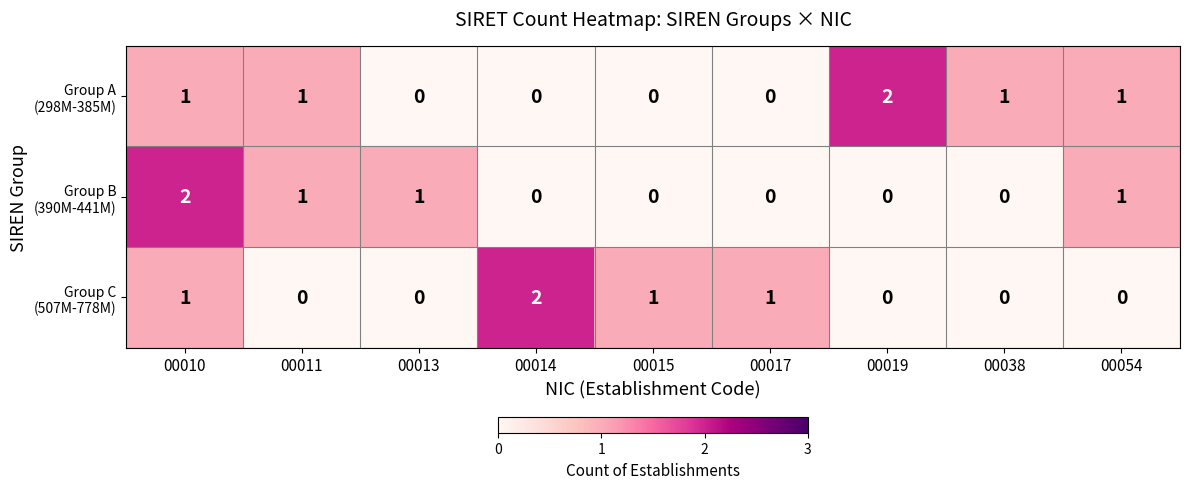

At which category is the sum across all series the highest?

00010